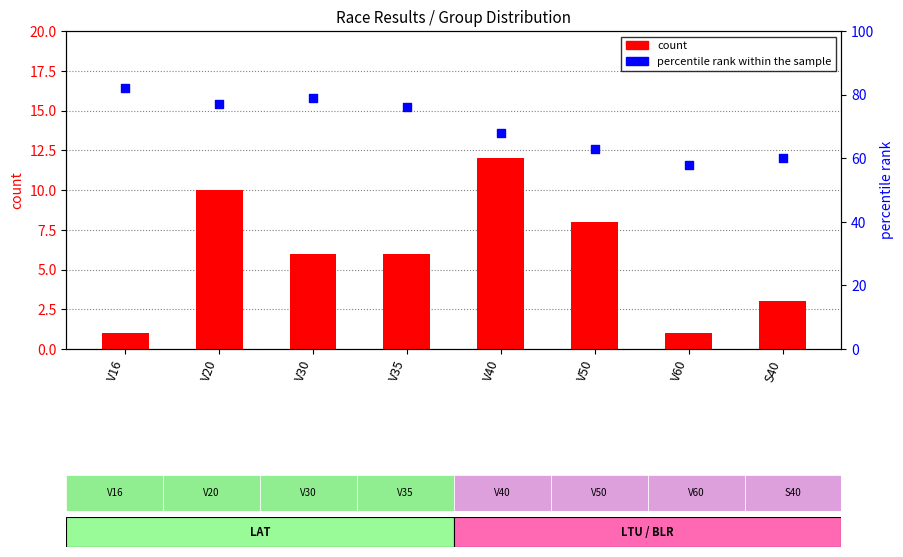

Which series has the largest total across all categories?

percentile rank within the sample